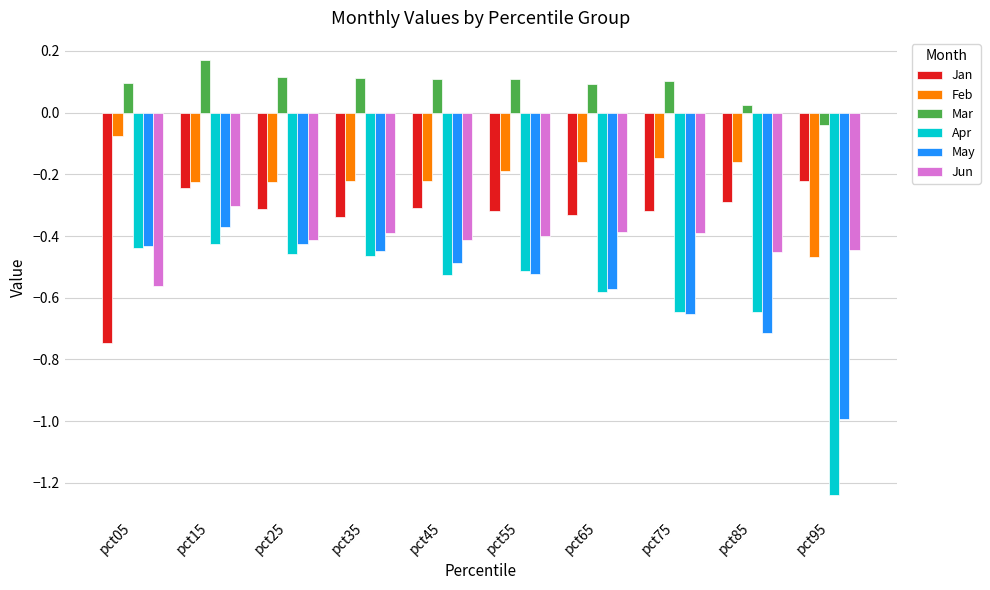

At which category does the chart reach its peak across all series?

pct15